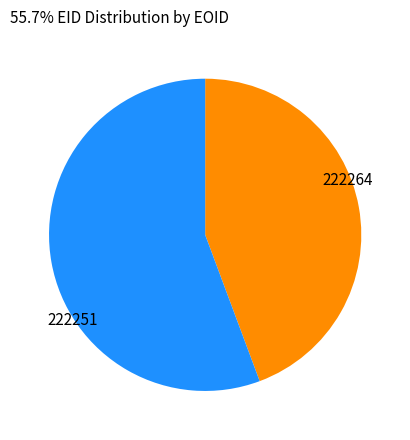

Does any single category account for the majority?

Yes